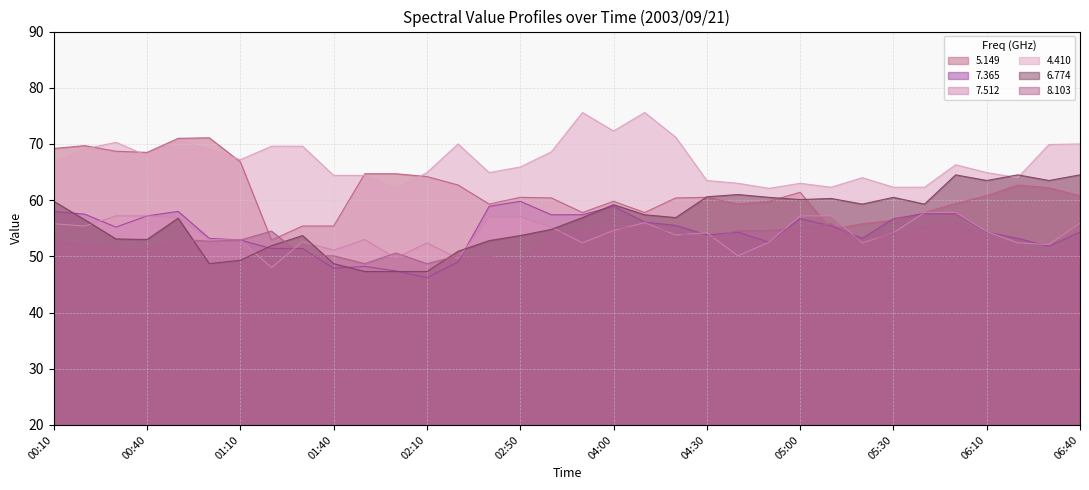

What is the spread (max minus min) of values at 03:00?

14.4